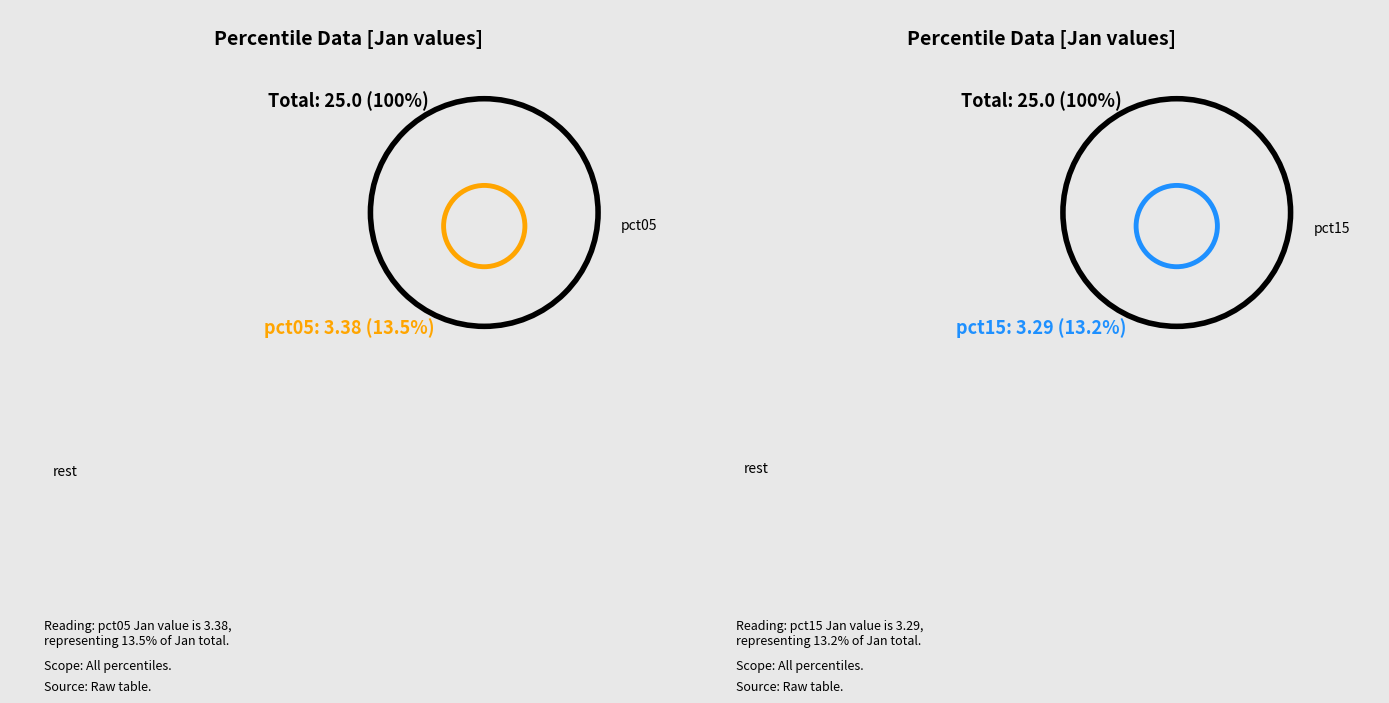

True or false: pct75 accounts for 1% of the total.

False